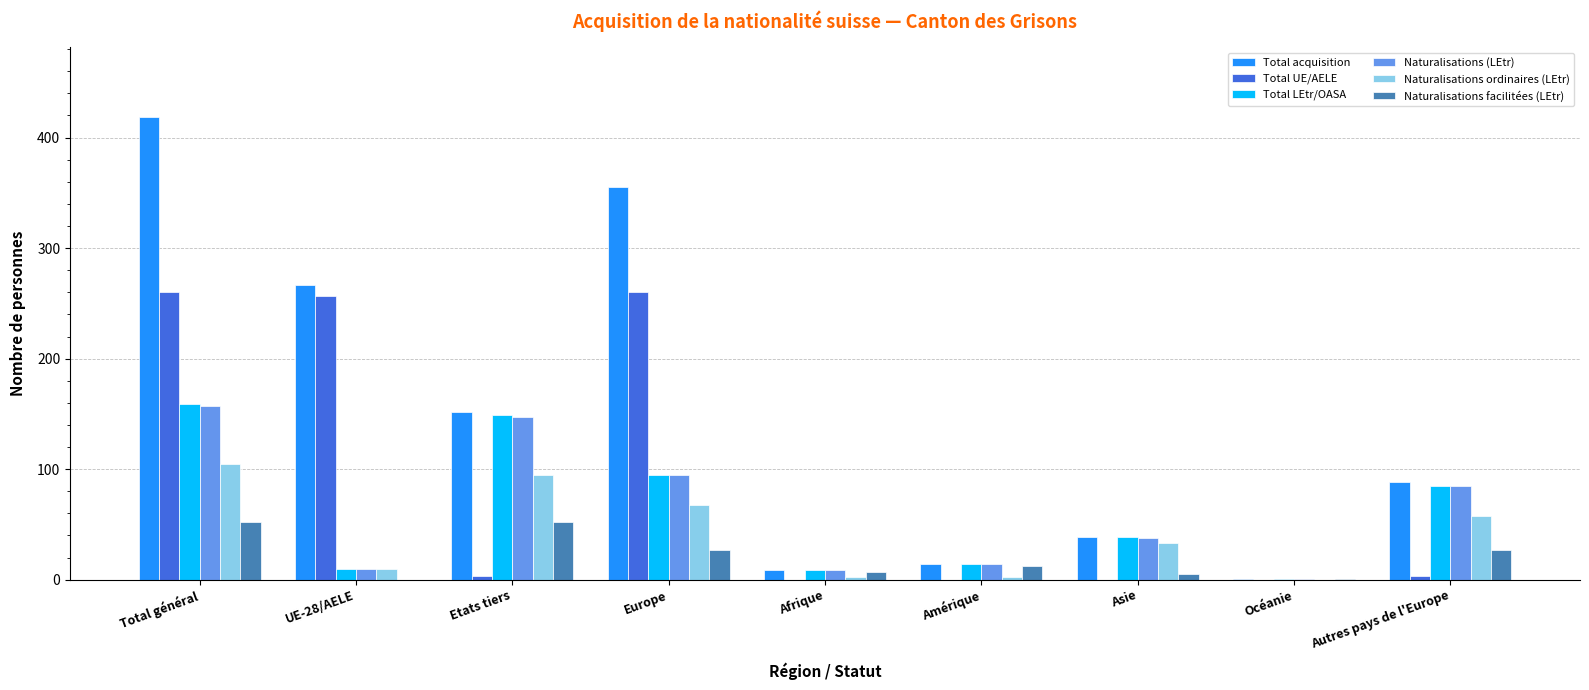

What is the average value of the Total acquisition series?

149